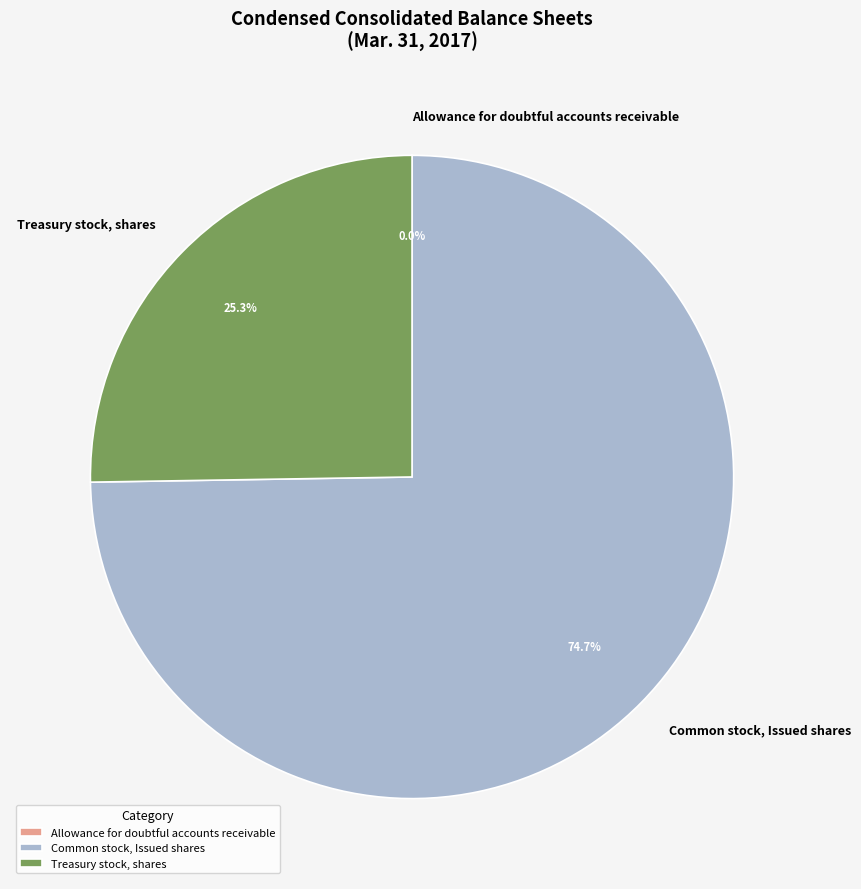

Which has a higher value, Treasury stock, shares or Common stock, Issued shares?

Common stock, Issued shares